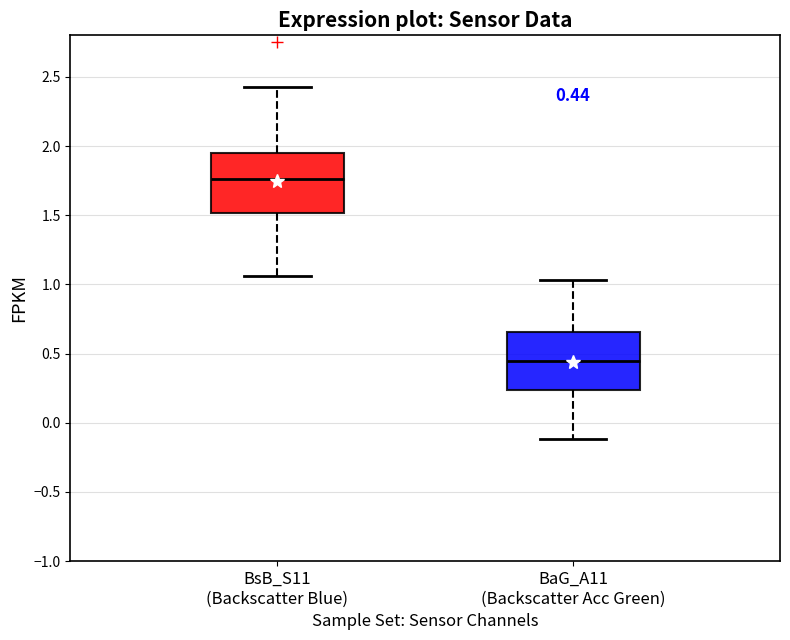

Which box's median line is the lowest?

BaG_A11 (Backscatter Acc Green)